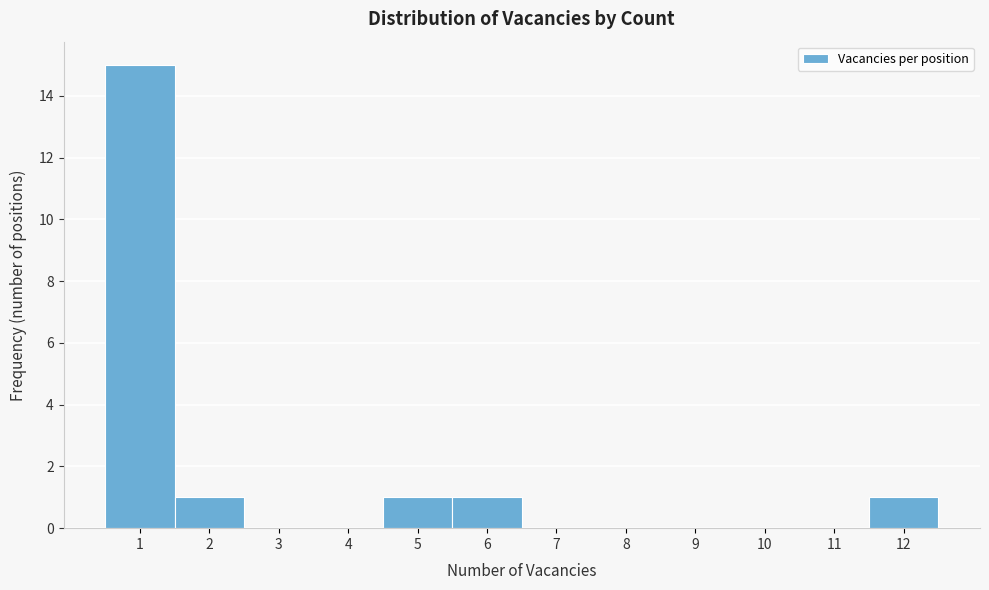

Reading left to right, transcribe this chart: for each bar, give the range it covers on the x-axis and its height. The values are not printed on the chart, so give them approximately, as read against the axis.

0.5 to 1.5: 15
1.5 to 2.5: 1
2.5 to 3.5: 0
3.5 to 4.5: 0
4.5 to 5.5: 1
5.5 to 6.5: 1
6.5 to 7.5: 0
7.5 to 8.5: 0
8.5 to 9.5: 0
9.5 to 10.5: 0
10.5 to 11.5: 0
11.5 to 12.5: 1